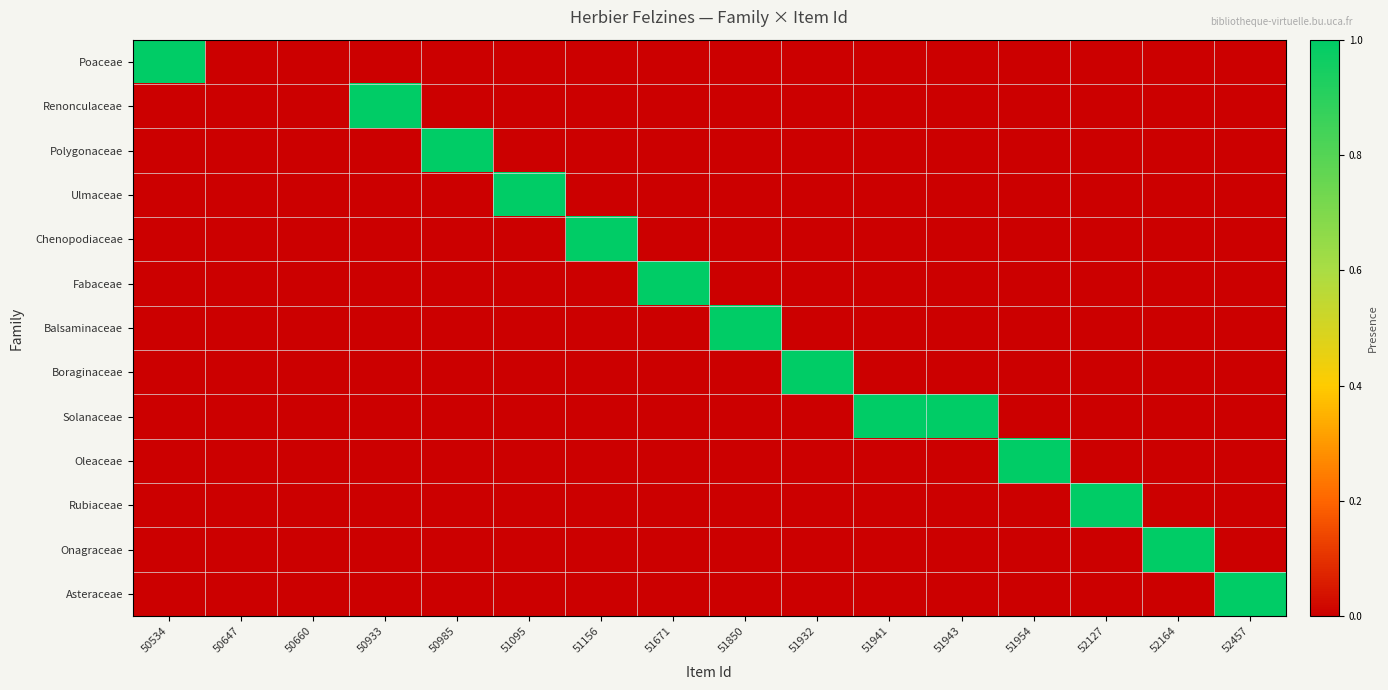

Which series has the largest total across all categories?

Solanaceae